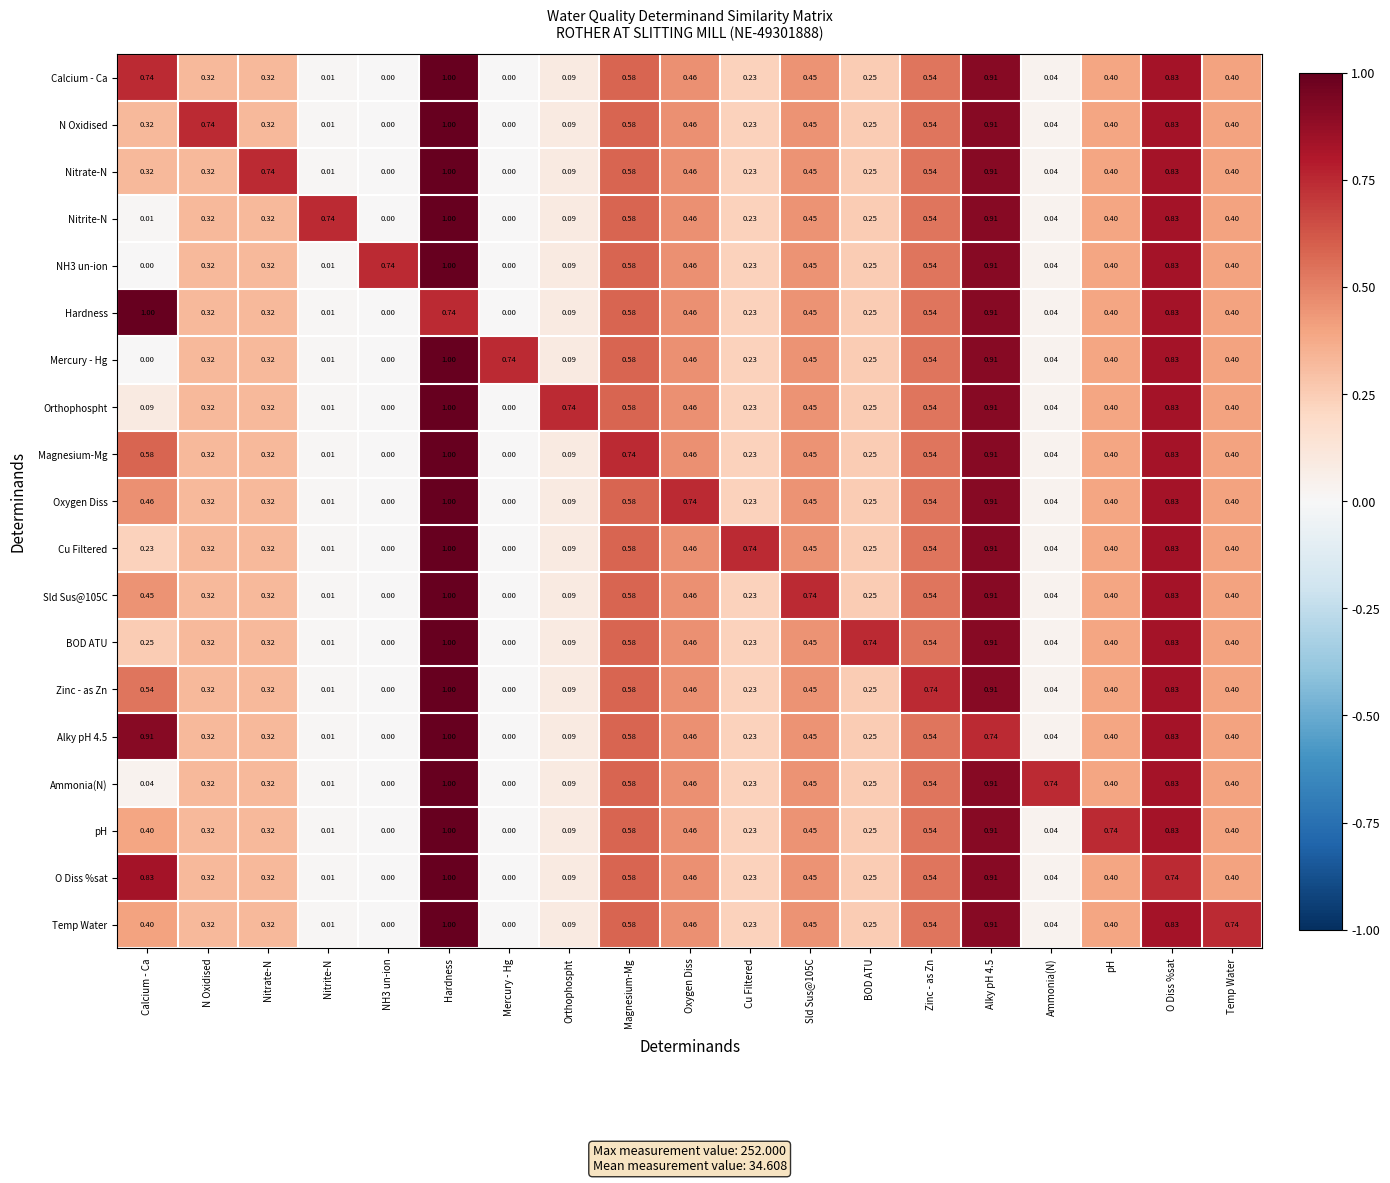

At which category is the sum across all series the highest?

Hardness